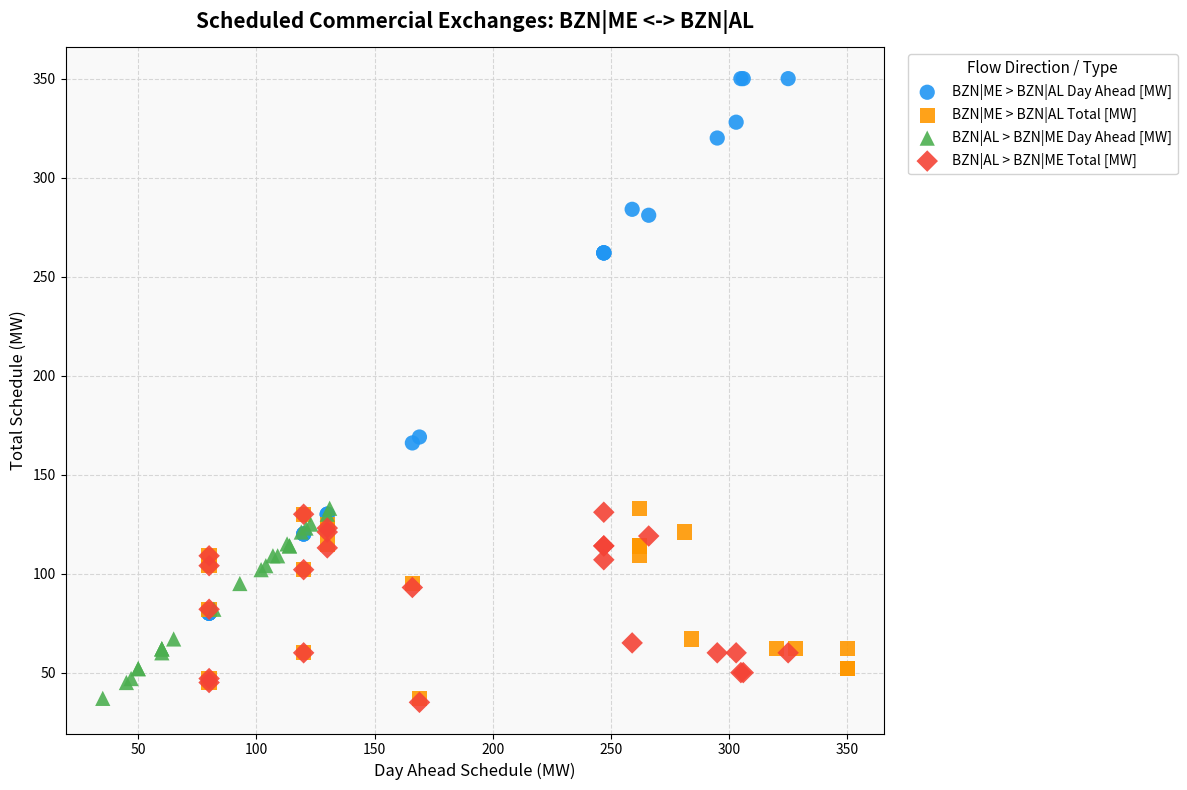

Which series reaches the maximum Y coordinate?

BZN|ME > BZN|AL Day Ahead [MW]